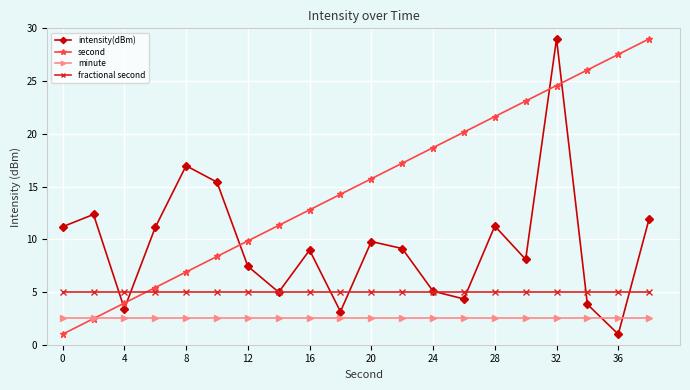

What is the average value of the minute series?

2.5